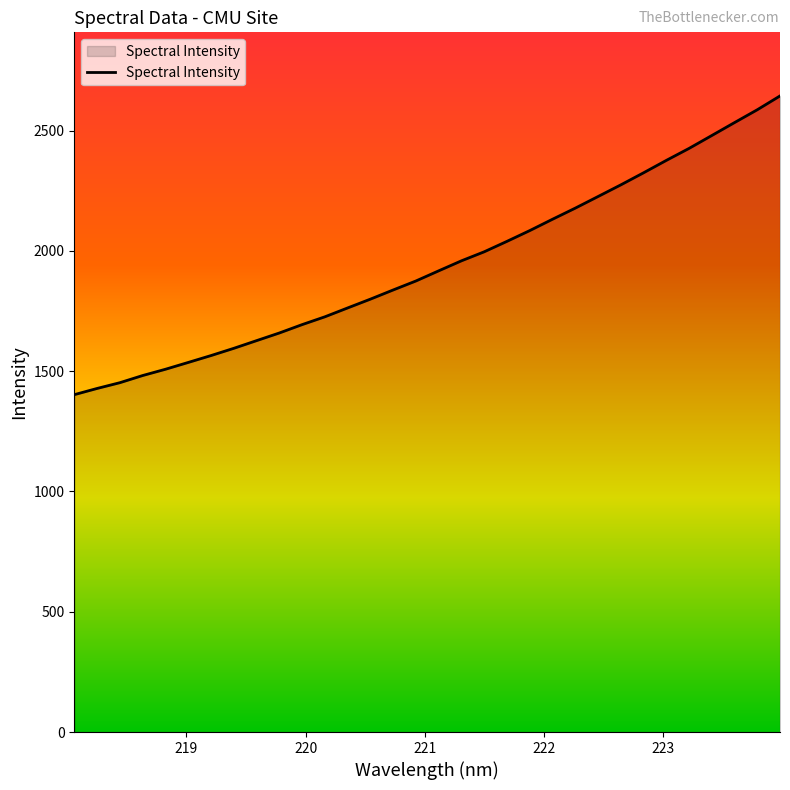

What is the minimum value shown in the chart?

1402.2